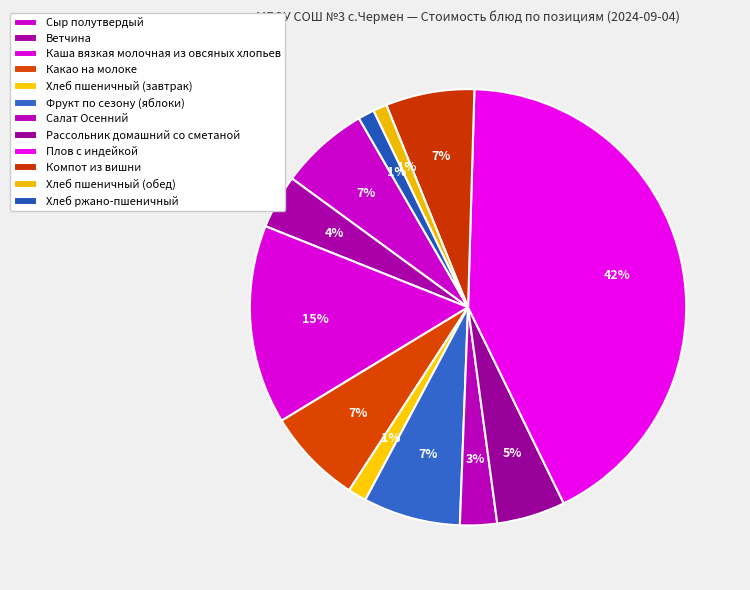

Do Плов с индейкой and Ветчина together represent more than half of the pie?

No